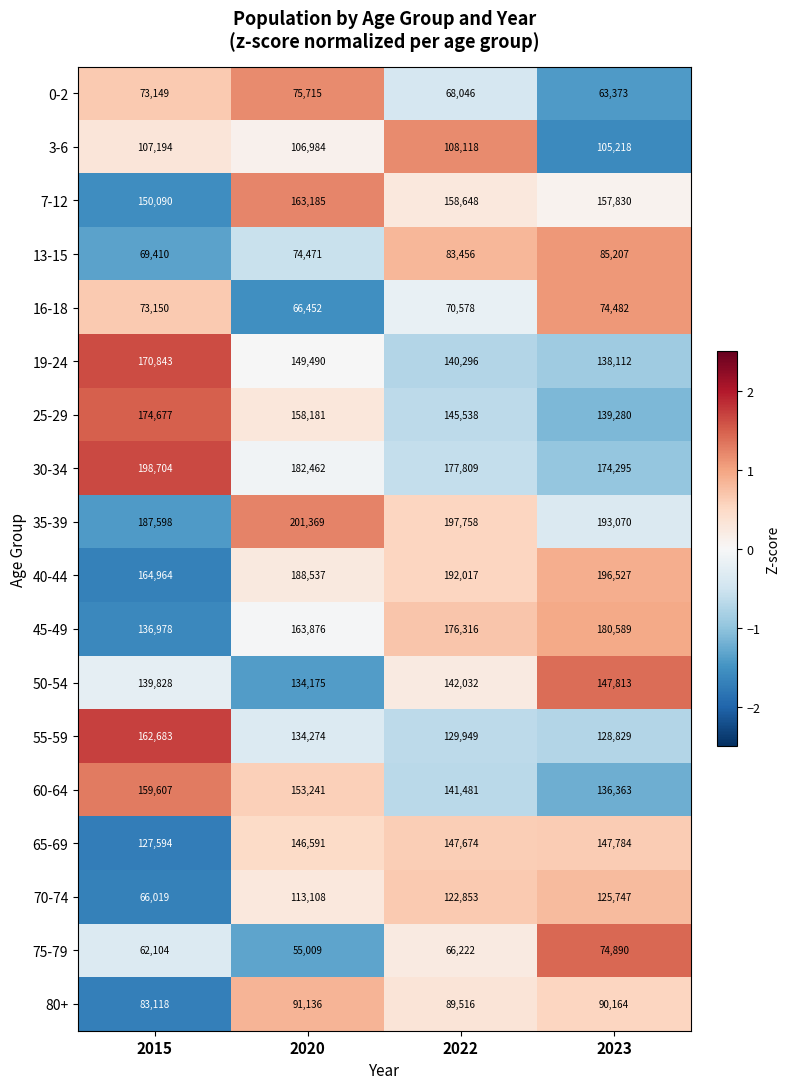

What is the average value of the 50-54 series?

140962